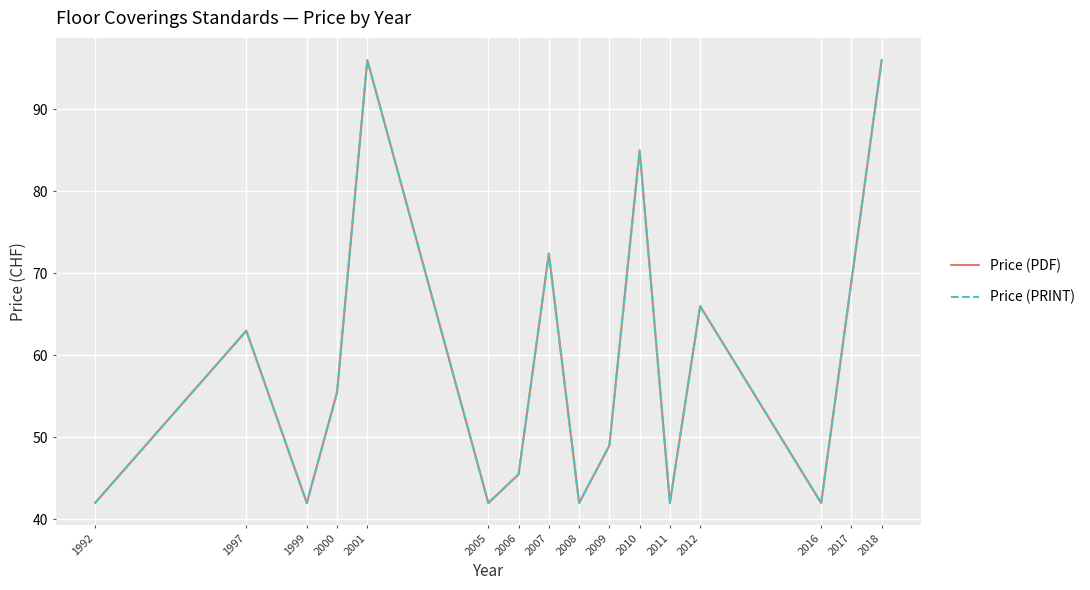

At how many categories does at least one series exceed 55?

8